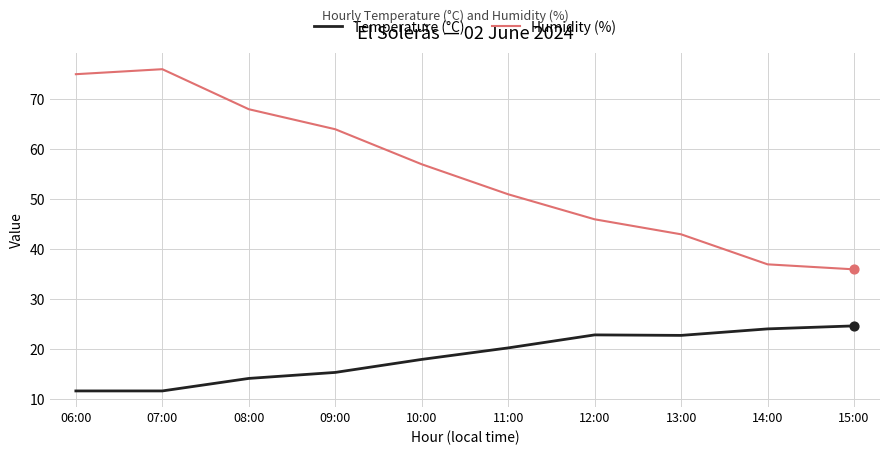

Is the value of Temperature (°C) at 11:00 greater than the value of Humidity (%) at 15:00?

No